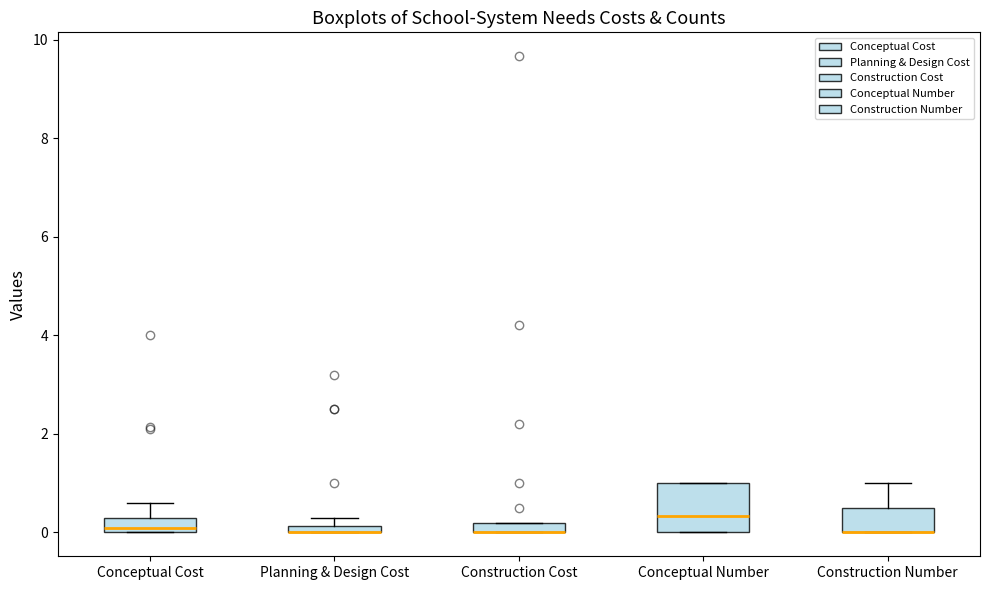

Which box is the tallest, from its lower edge to its upper edge?

Conceptual Number